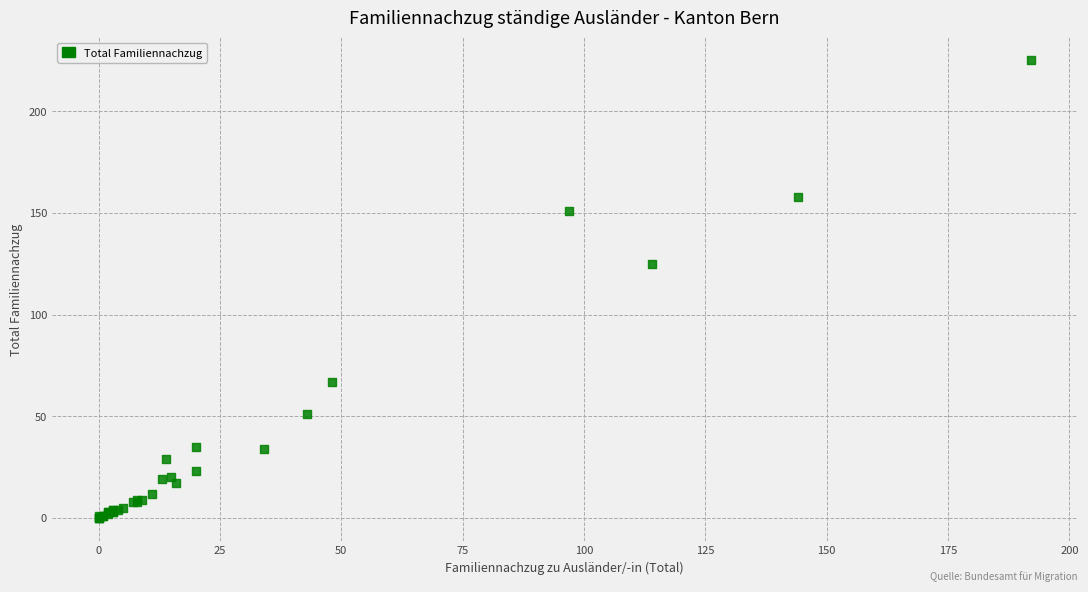

What Y value in the scatter plot is closest to 112?

125